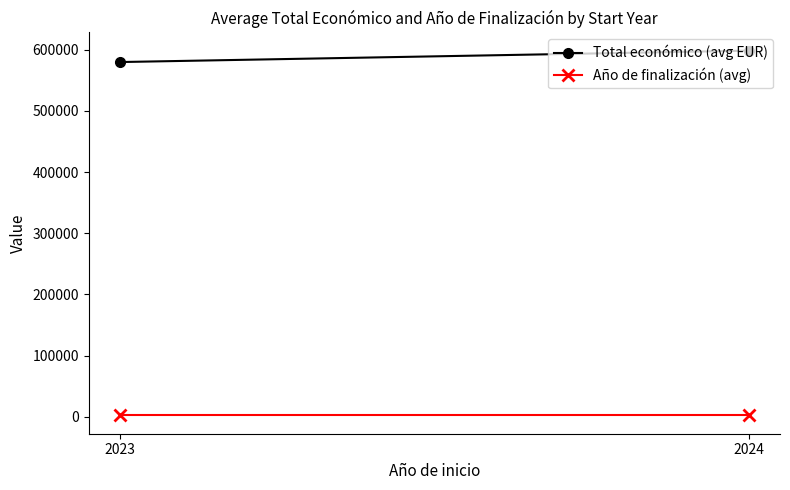

Which has a higher value, 2023 or 2024?

2024